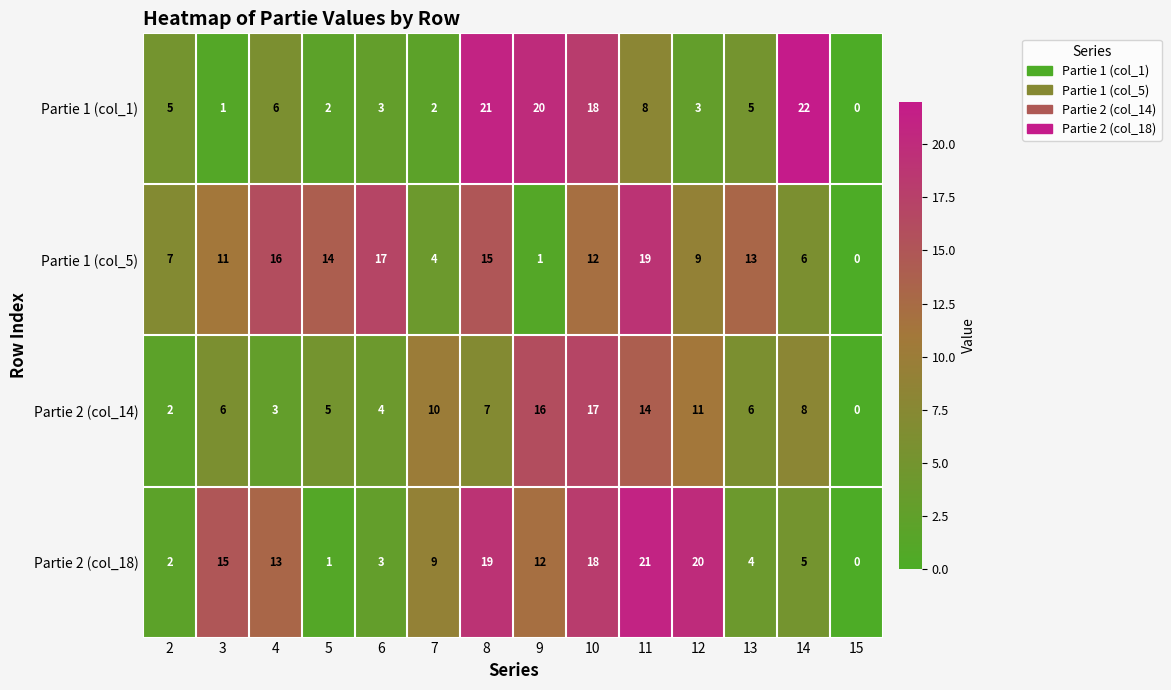

What is the spread (max minus min) of values at 2?

5